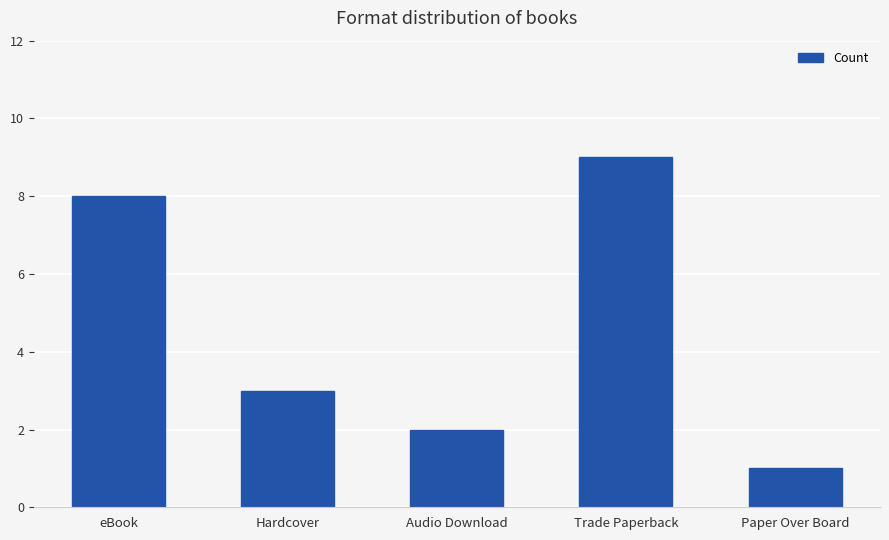

List the labels in order of value, largest first.

Trade Paperback, eBook, Hardcover, Audio Download, Paper Over Board